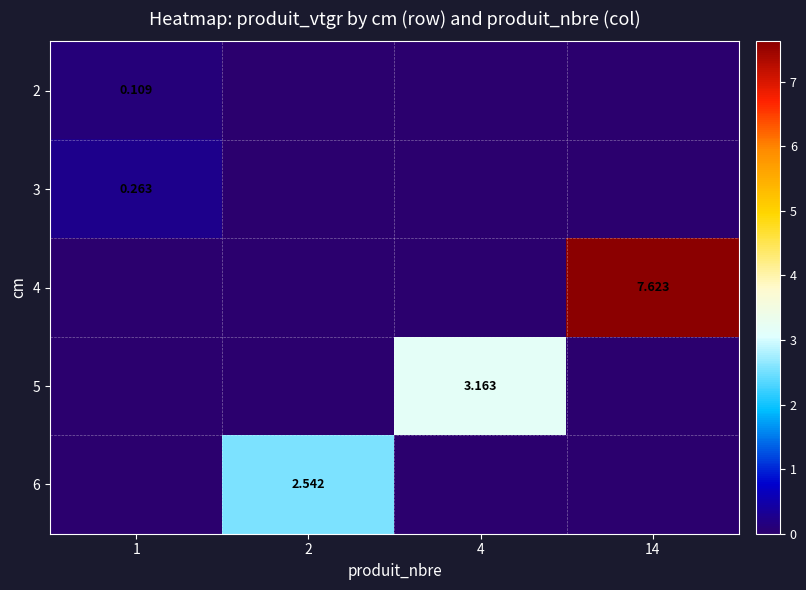

At how many categories does at least one series exceed 5?

1